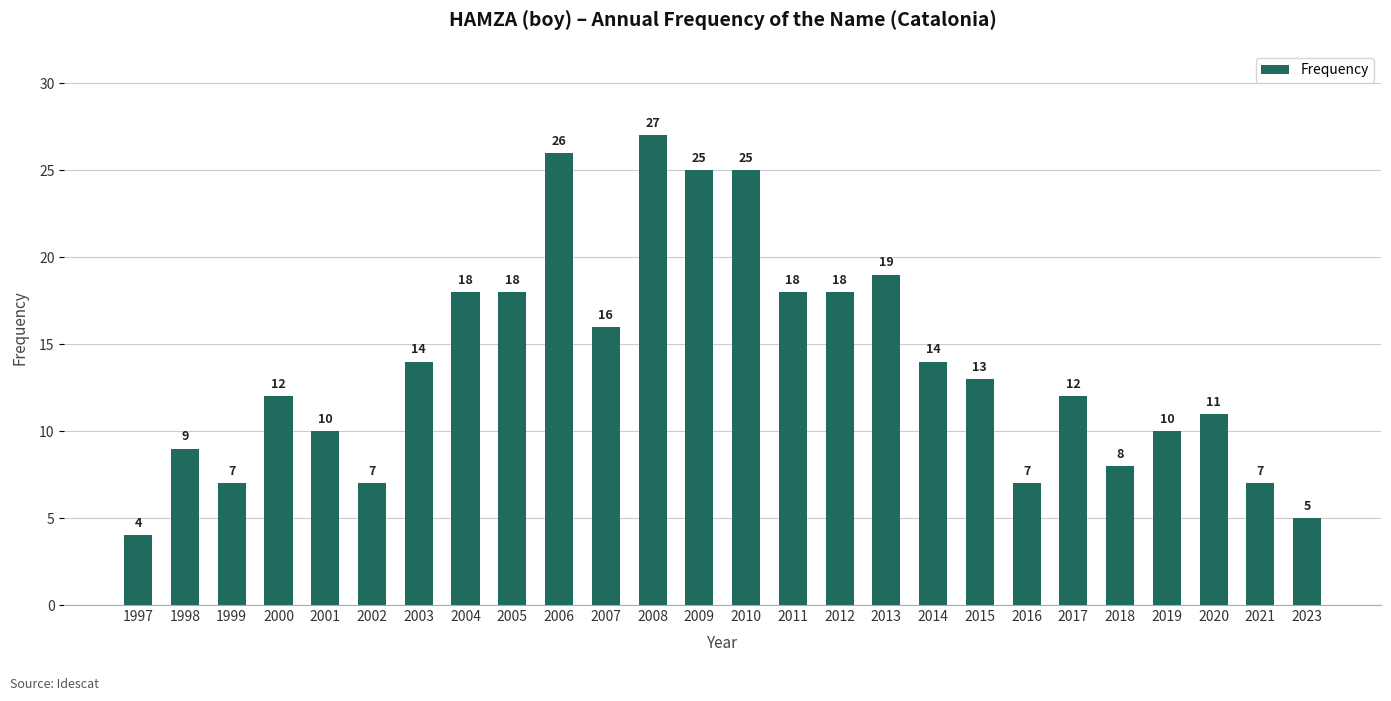

What is the value of the 13th bar from the left?

25